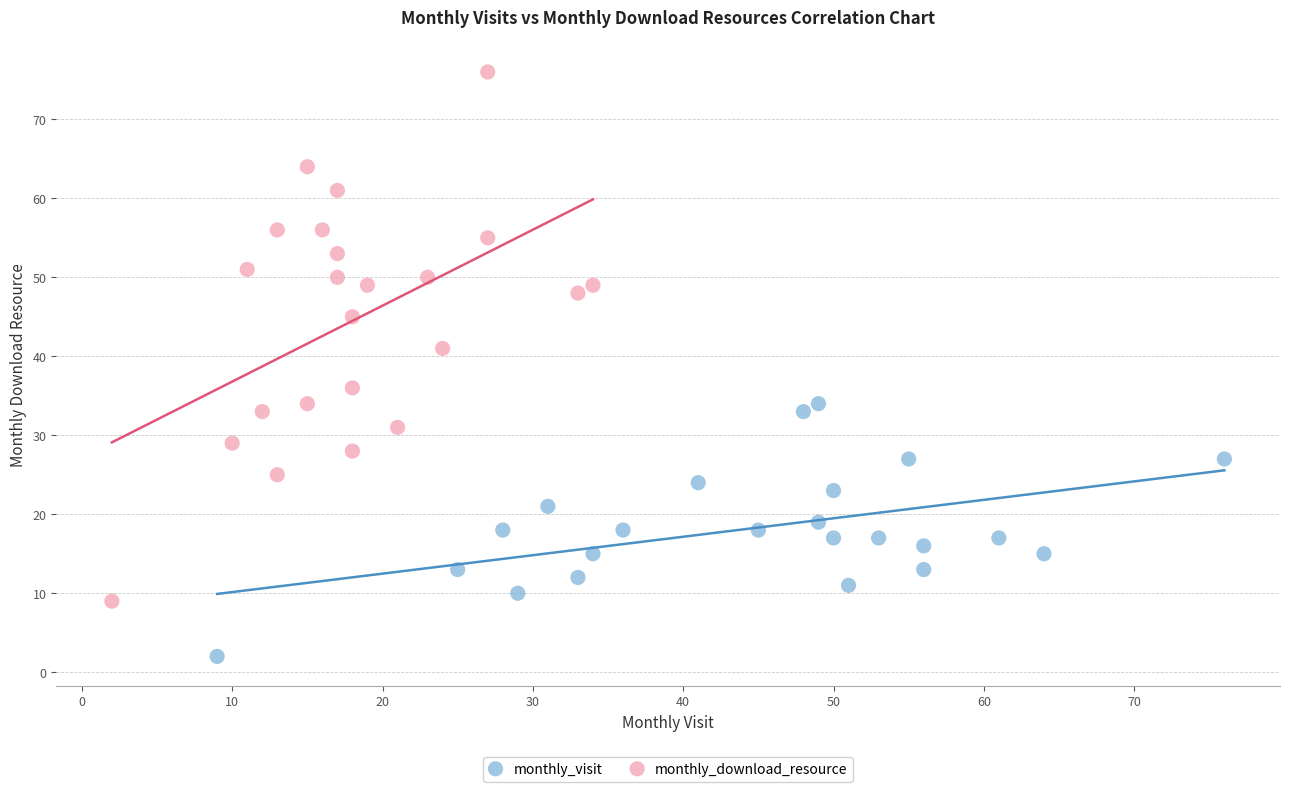

Which series contains the highest Y value?

monthly_download_resource